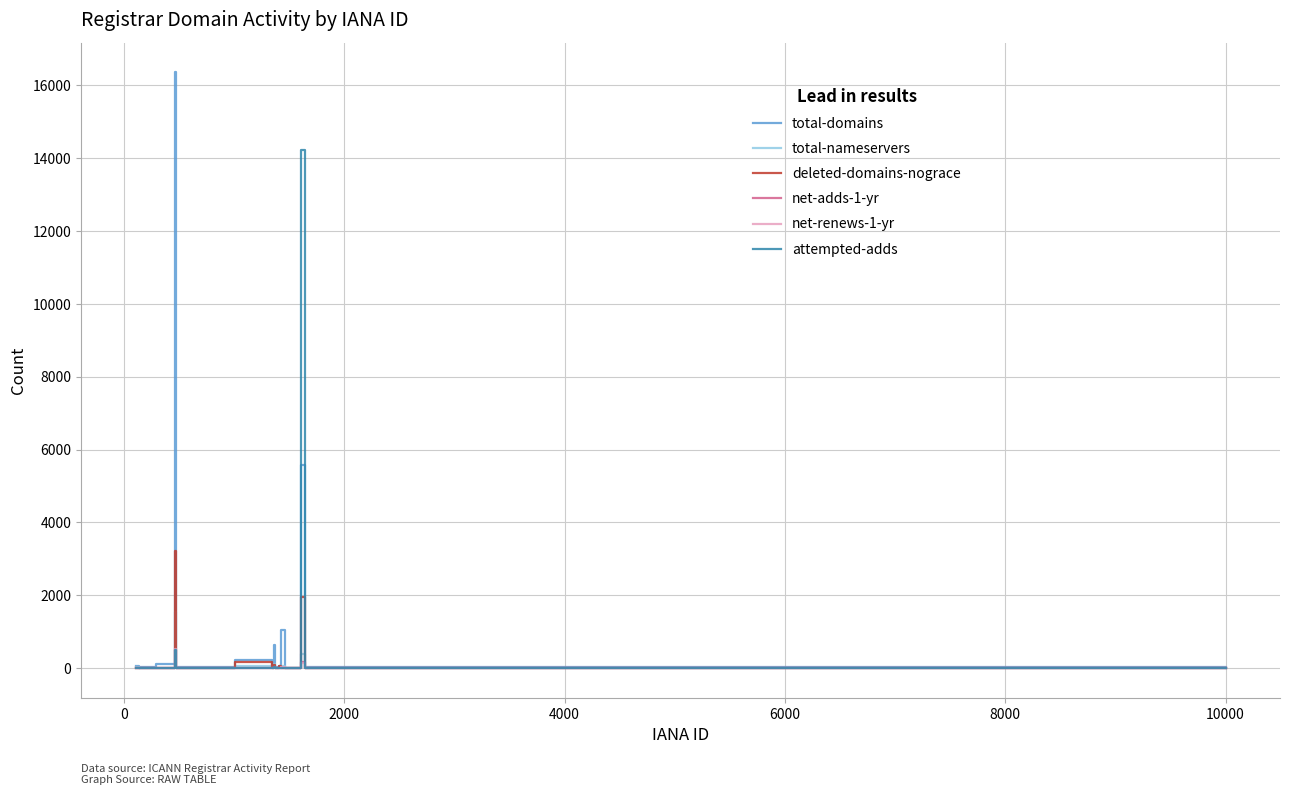

How many values in the deleted-domains-nograce series exceed 0?

8